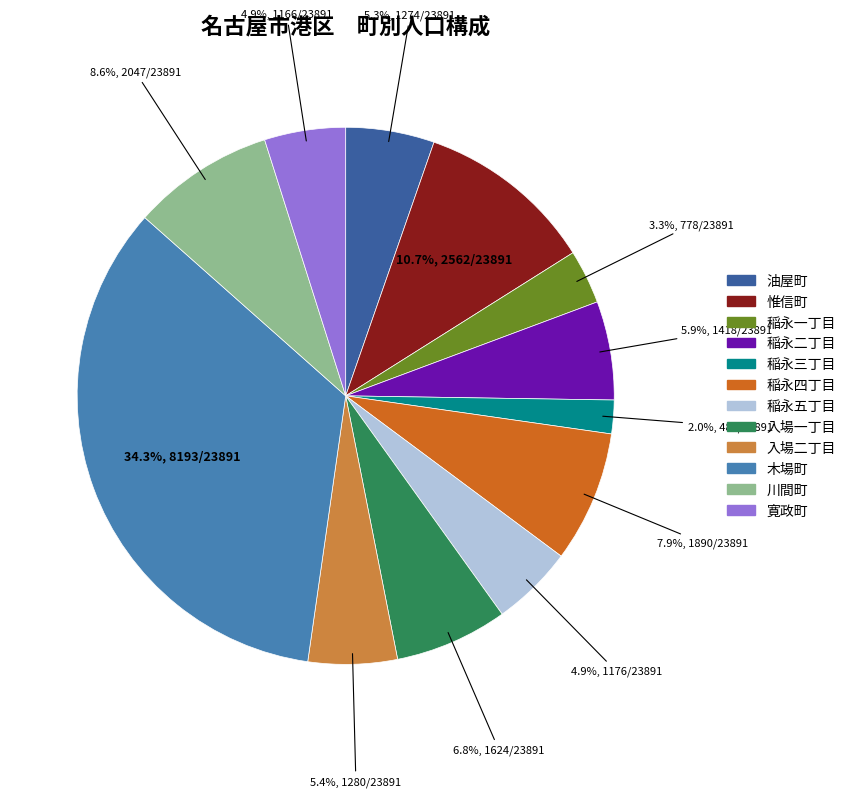

What is the ratio of the value at 惟信町 to the value at 稲永五丁目?

2.2